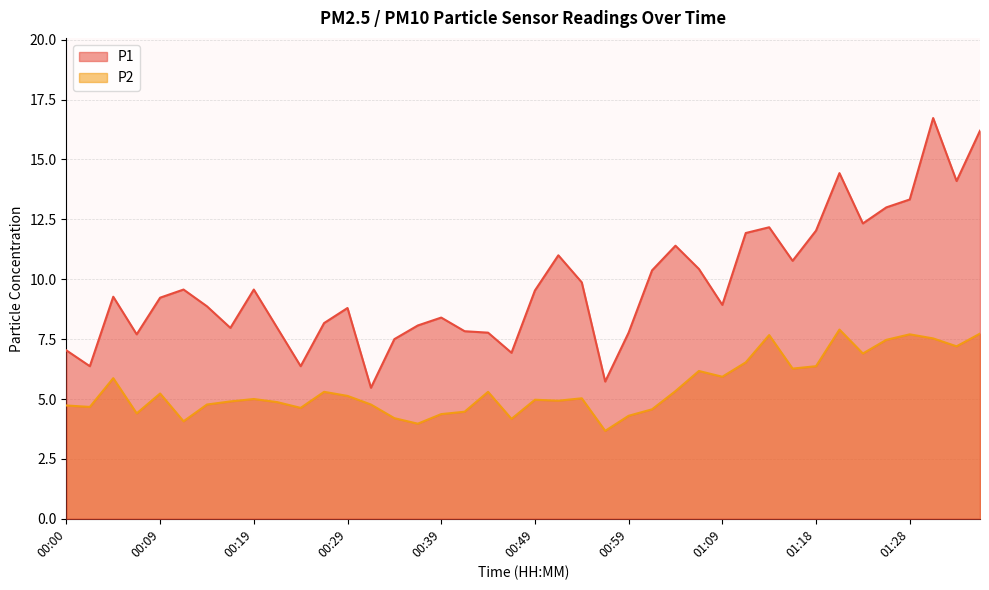

What are all the series names shown in the legend?

P1, P2